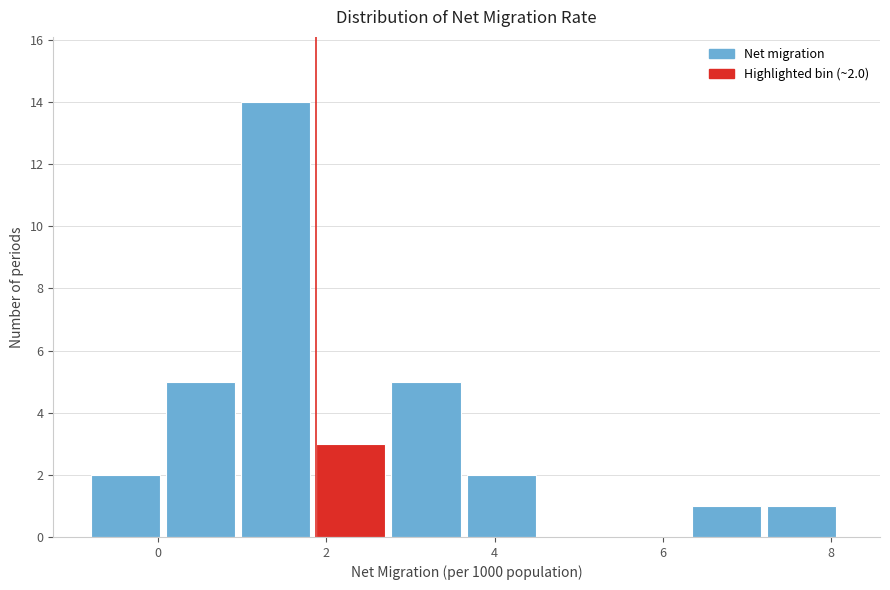

Which range on the x-axis has the tallest bar?

1.0 to 1.8